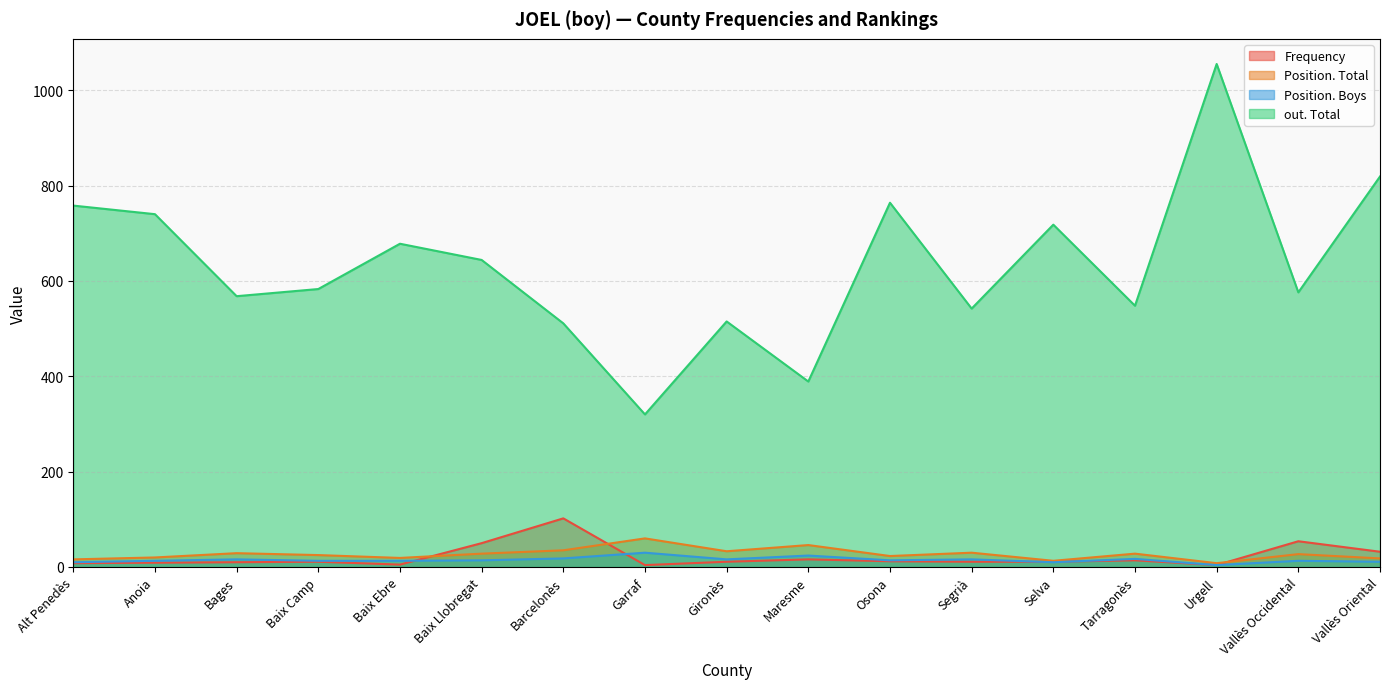

In Frequency, how many points are lower than both neighbors (excluding endpoints)?

3